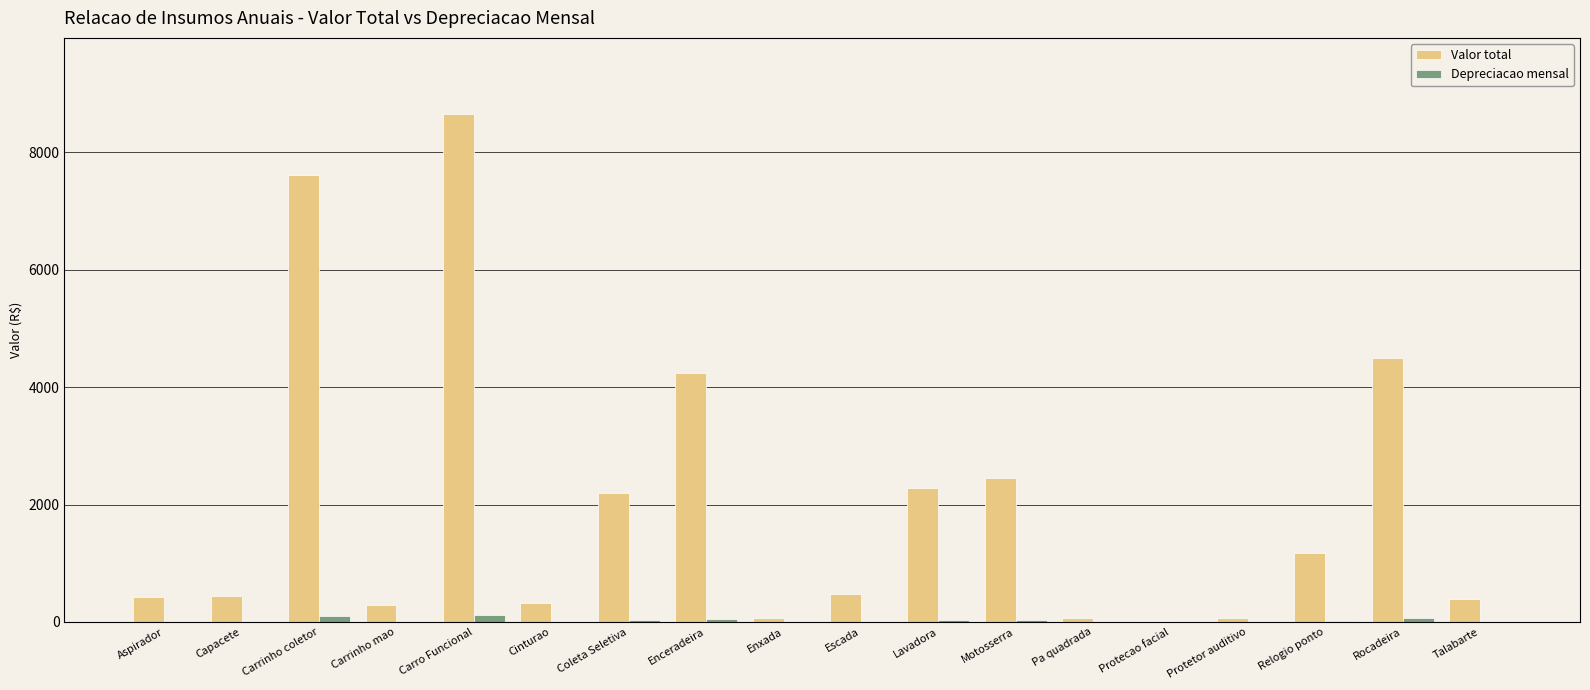

At which label does Valor total reach its peak?

Carro Funcional